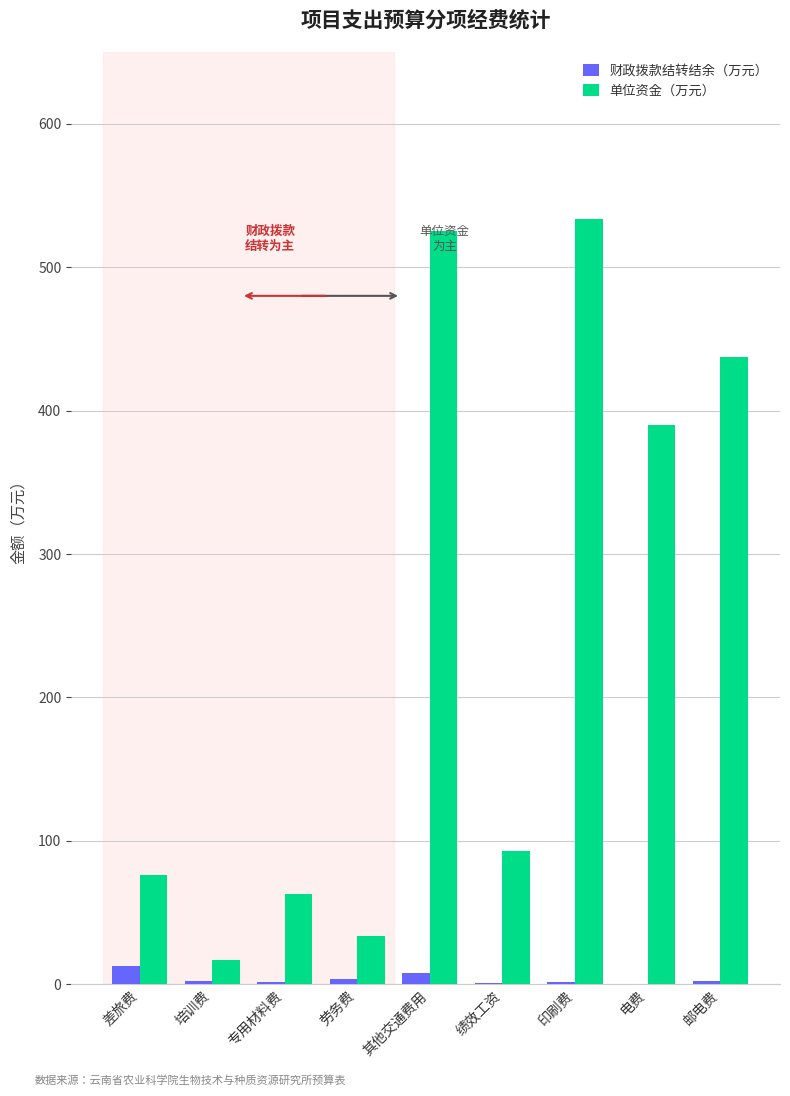

Count the number of categories in the chart.

9